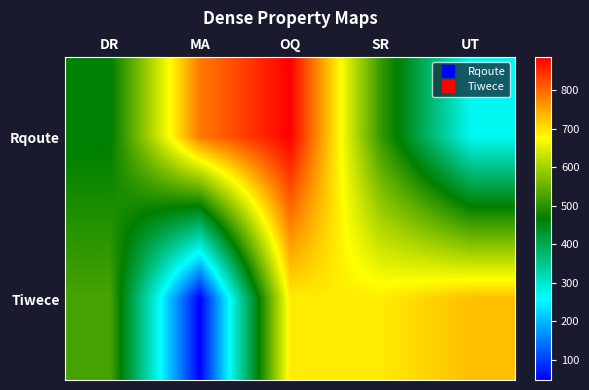

At which category is the sum across all series the highest?

OQ